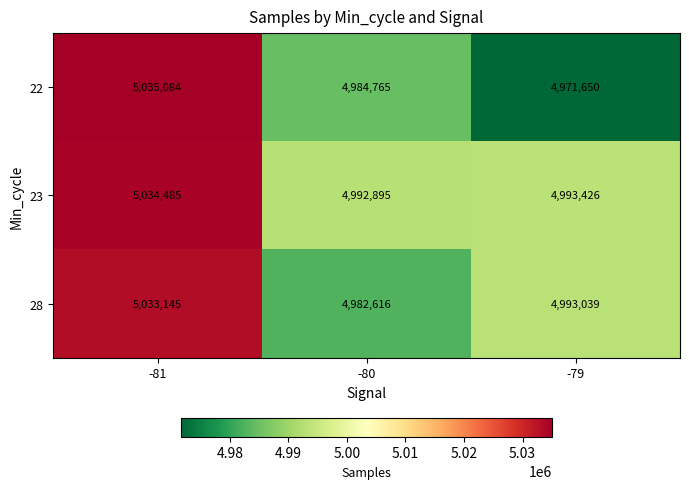

What is the difference between the maximum and minimum values in the 22 series?

63434